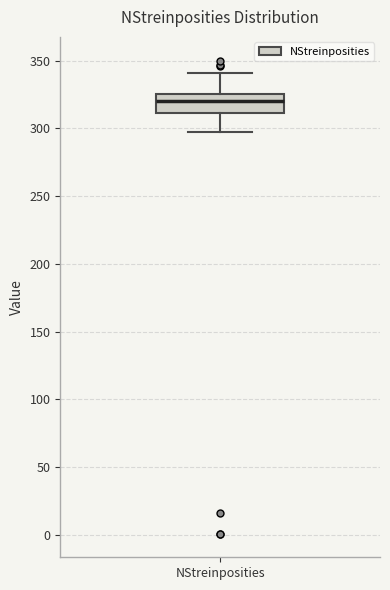

Transcribe this box plot: give where the median line is, the range the box spans, and where the two whiskers end, as read against the y-axis. The values are not printed on the chart, so give them approximately, as read against the axis.

median 320, box 310 to 325, whiskers 295 to 340